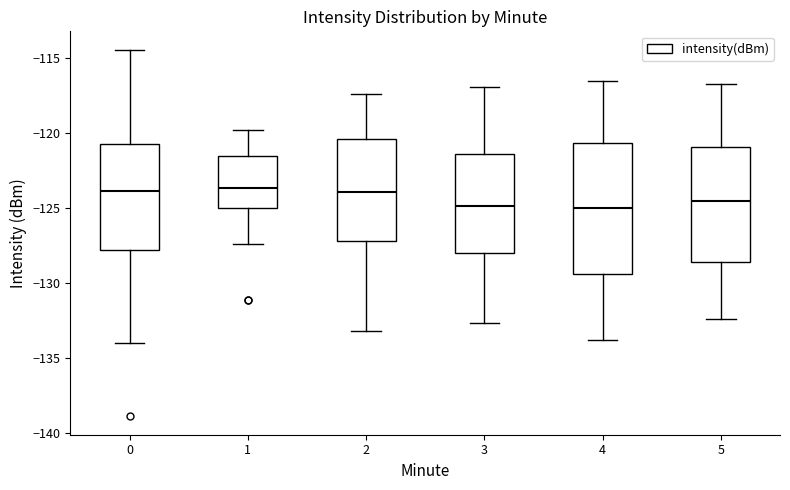

Reading left to right, read every box against the y-axis: the position of its median line, the range the box covers, and the ends of its whiskers. The values are not printed on the chart, so give them approximately, as read against the axis.

0: median -124.0, box -128.0 to -120.5, whiskers -134.0 to -114.5
1: median -123.5, box -125.0 to -121.5, whiskers -127.5 to -120.0
2: median -124.0, box -127.0 to -120.5, whiskers -133.0 to -117.5
3: median -125.0, box -128.0 to -121.5, whiskers -132.5 to -117.0
4: median -125.0, box -129.5 to -120.5, whiskers -134.0 to -116.5
5: median -124.5, box -128.5 to -121.0, whiskers -132.5 to -116.5